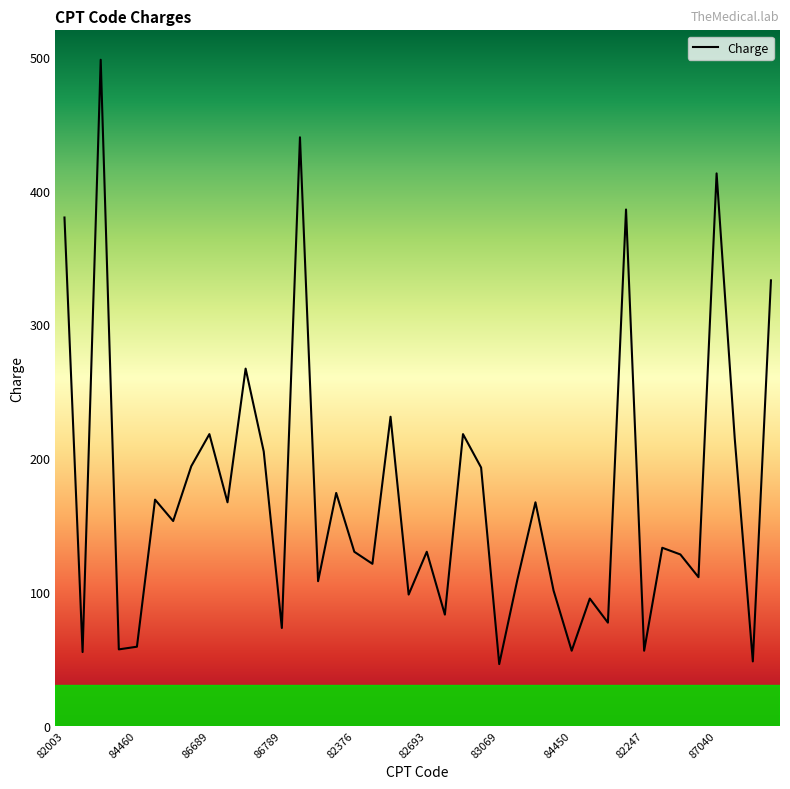

What is the smallest value displayed?

46